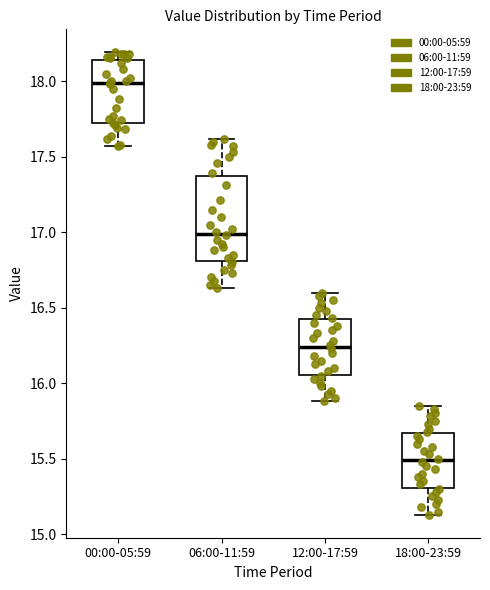

Which box has the highest median line?

00:00-05:59